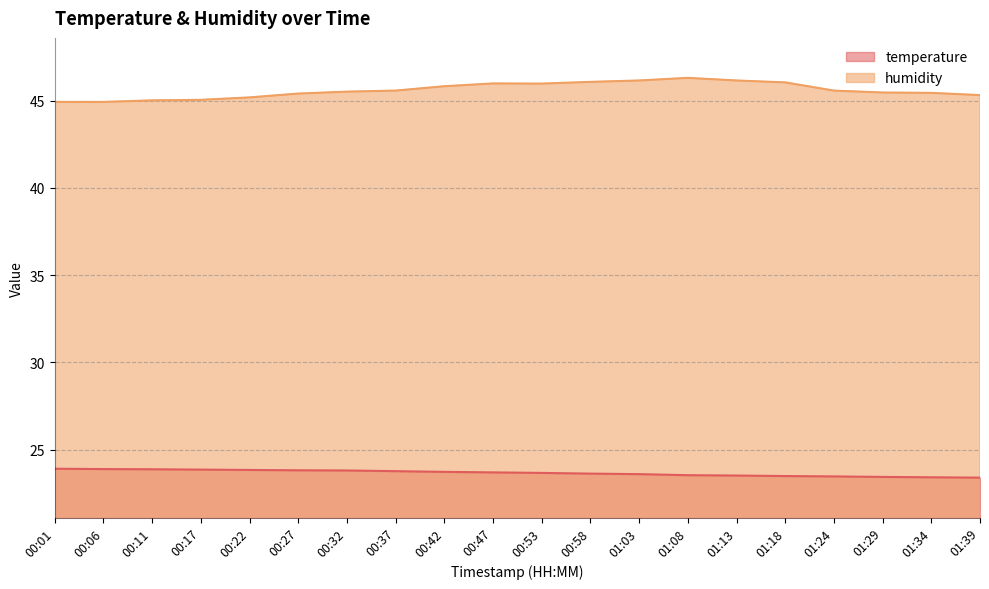

What is the lowest value of the humidity series?

44.9